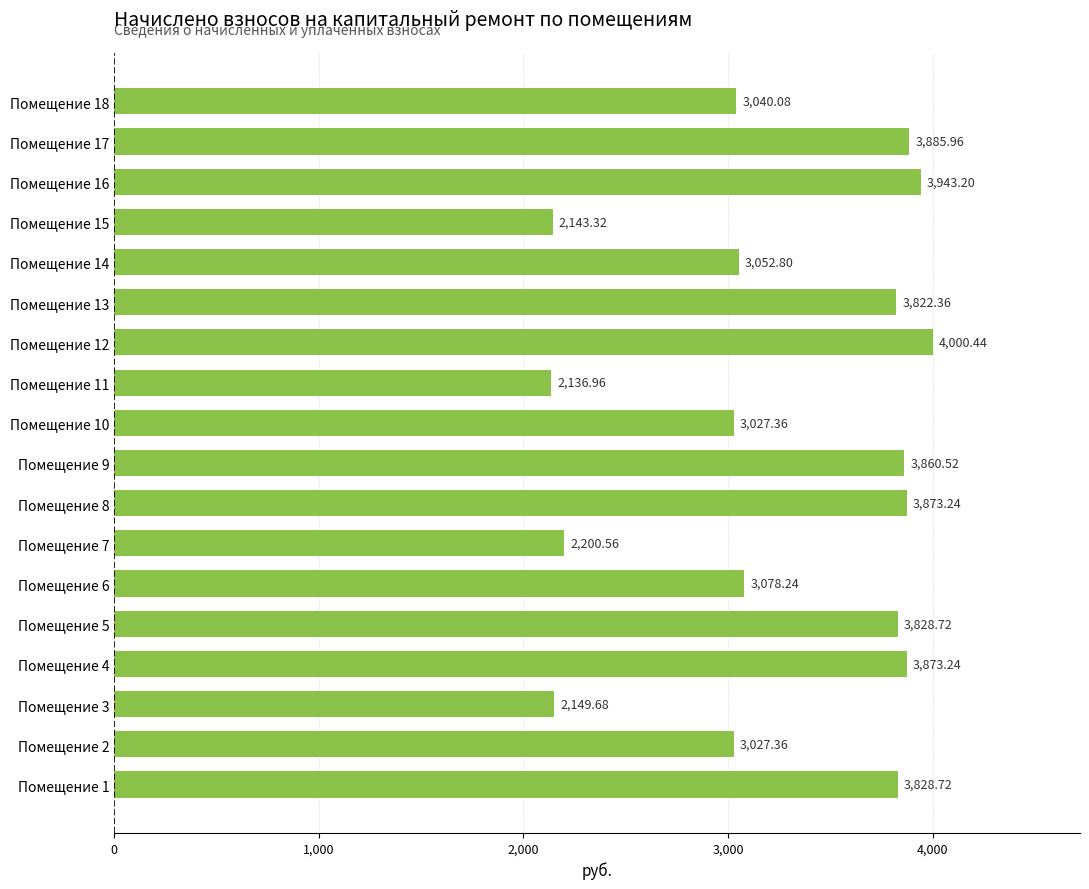

What is the ratio of the value at Помещение 4 to the value at Помещение 10?

1.3